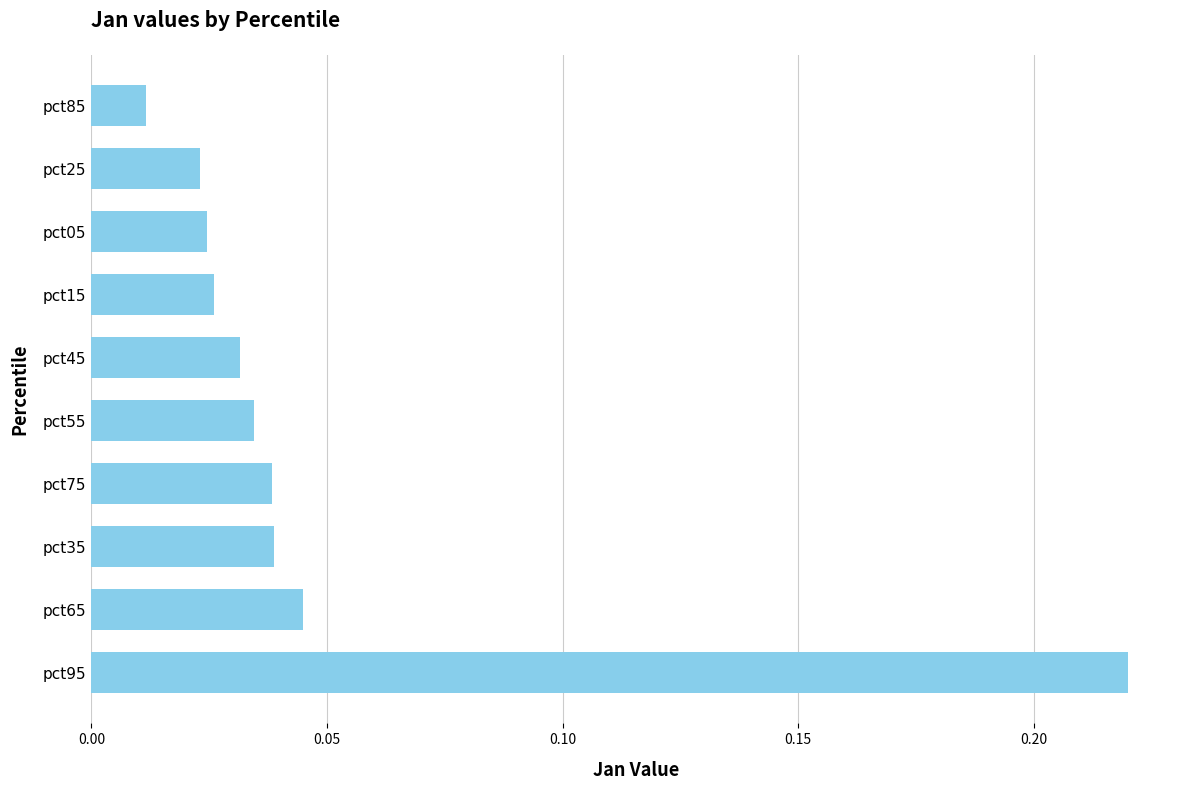

How many distinct data groups are displayed?

1